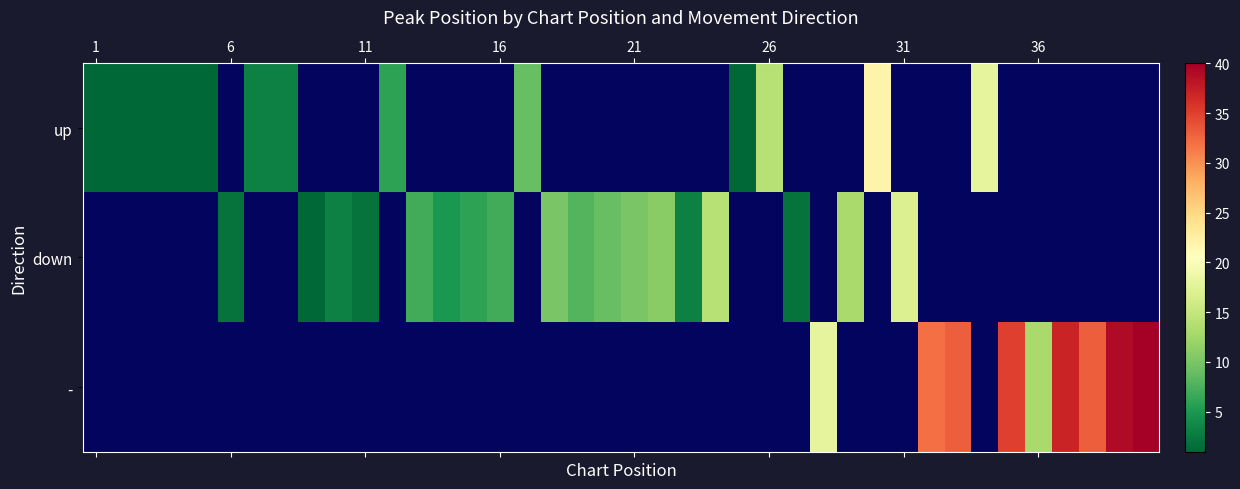

How many data points in down are less than 9?

11